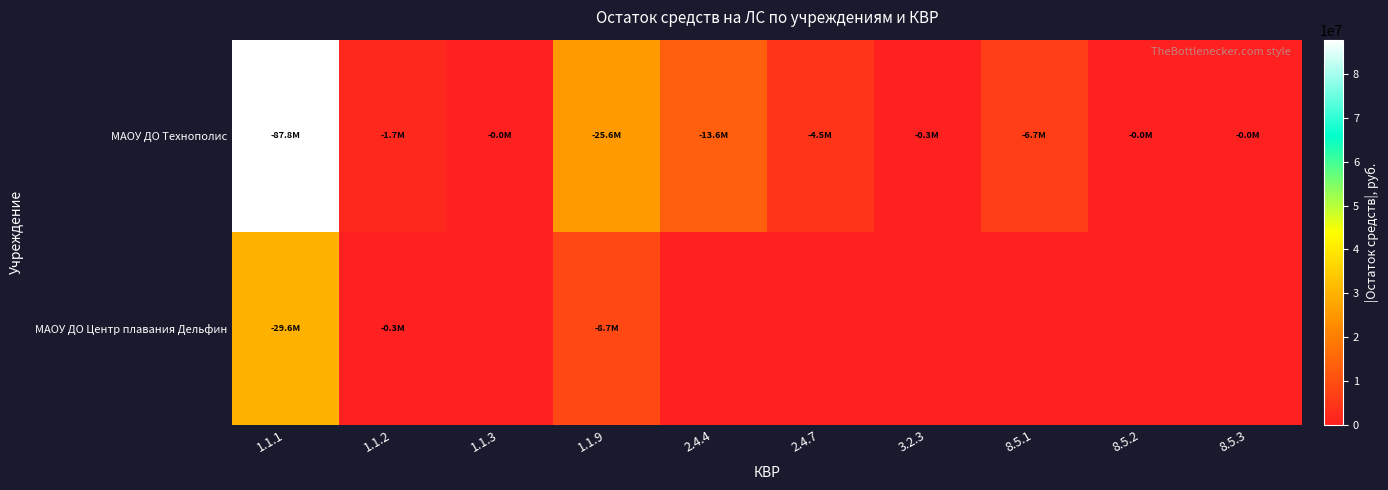

Which series changed the most between 1.1.2 and 2.4.4?

МАОУ ДО Технополис